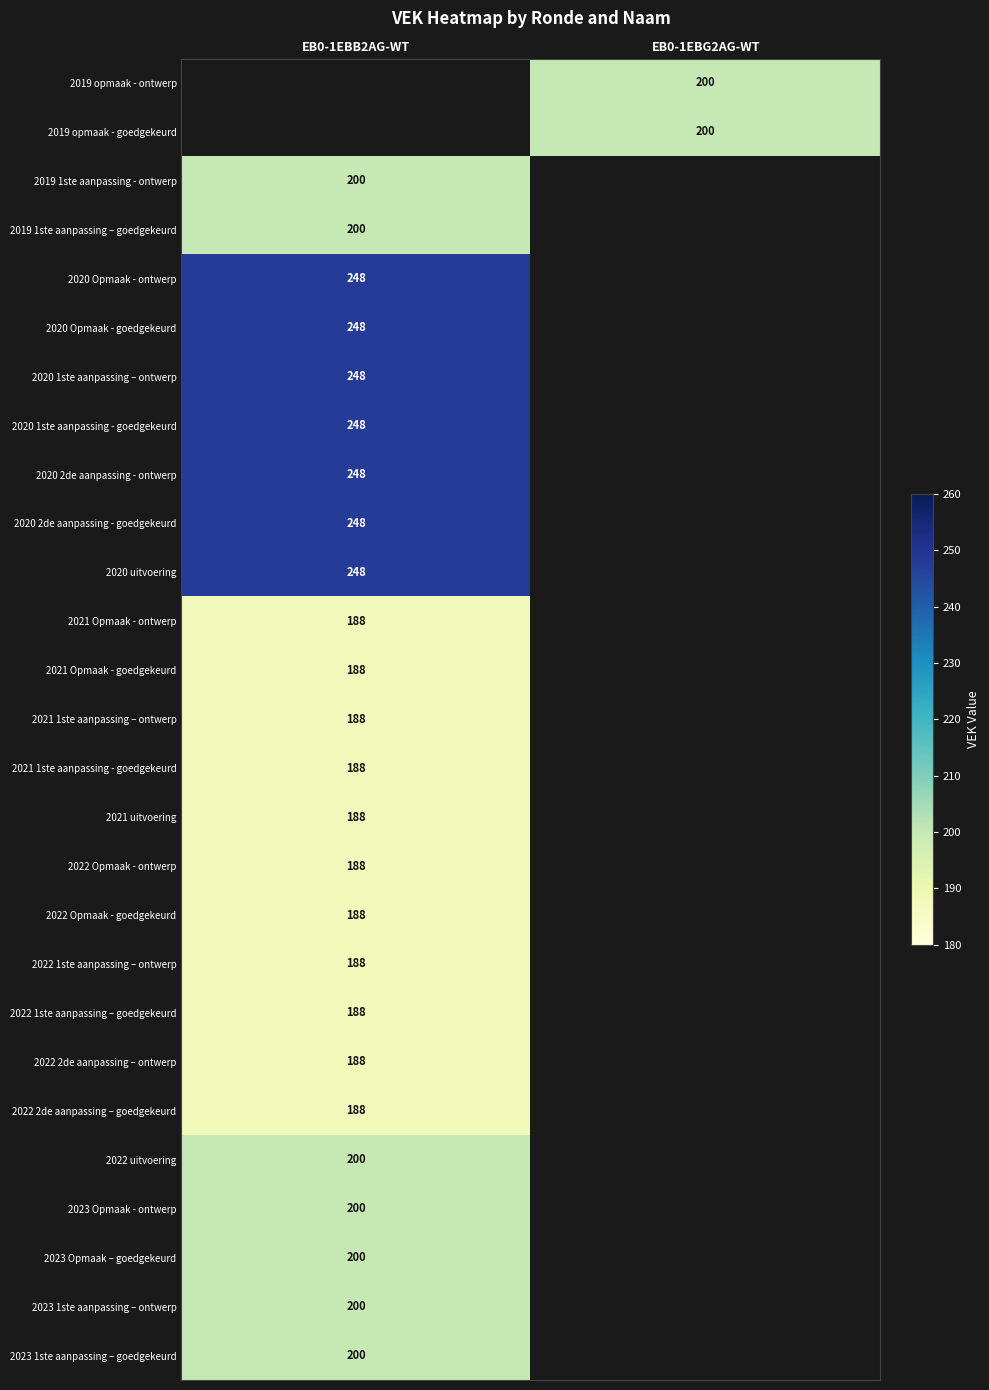

The value of 2023 Opmaak – goedgekeurd at EB0-1EBB2AG-WT is 200. True or false?

True